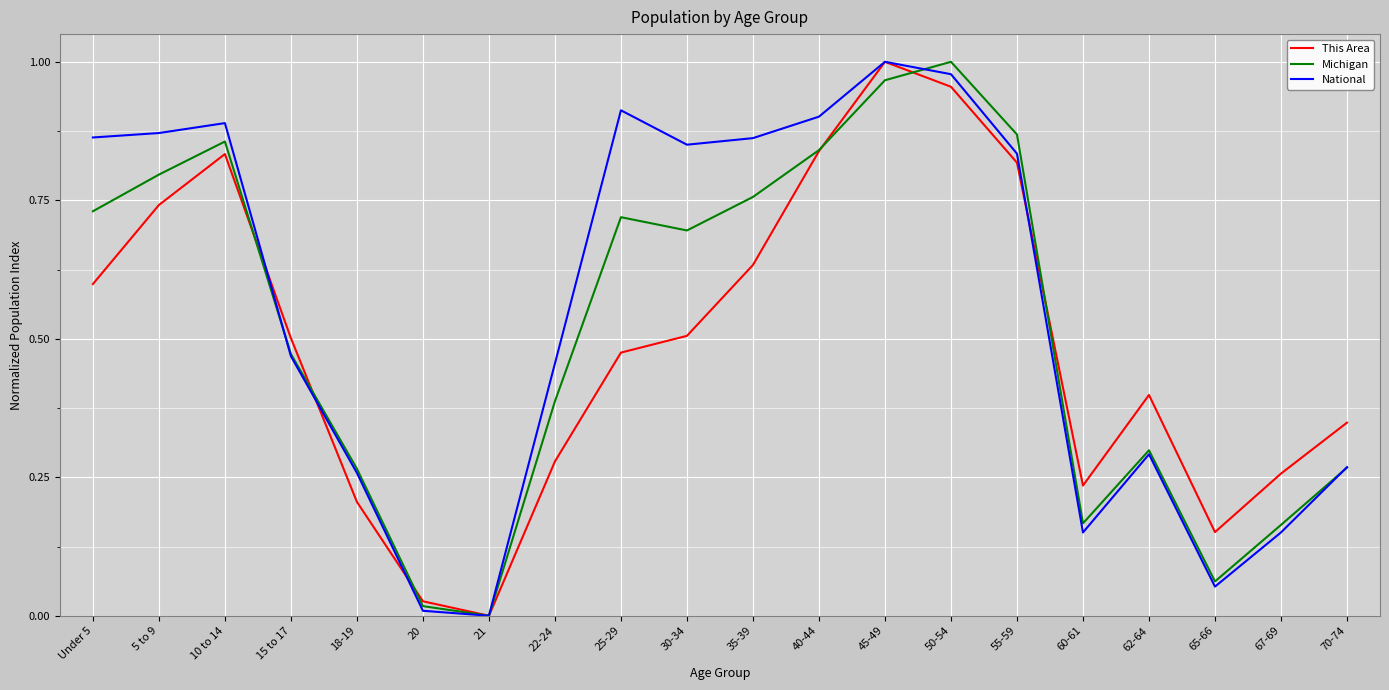

What position from the right is 25-29?

12